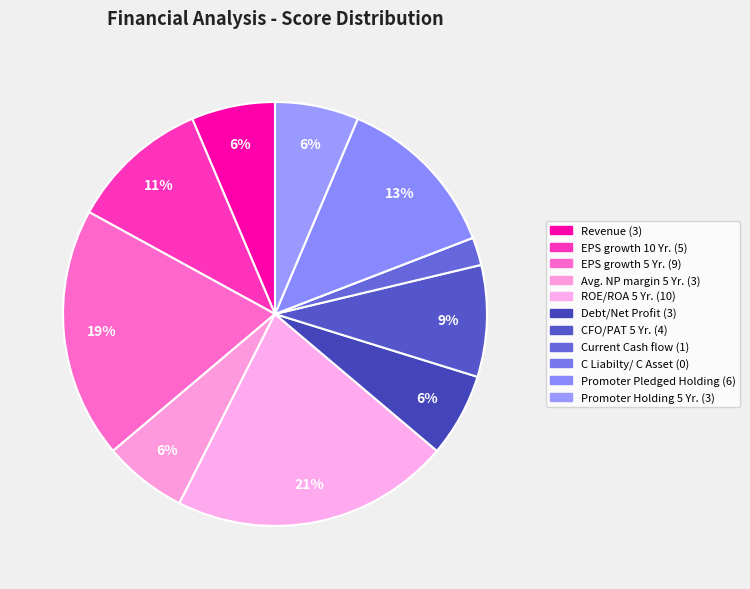

What is the largest slice in the pie chart?

ROE/ROA 5 Yr.